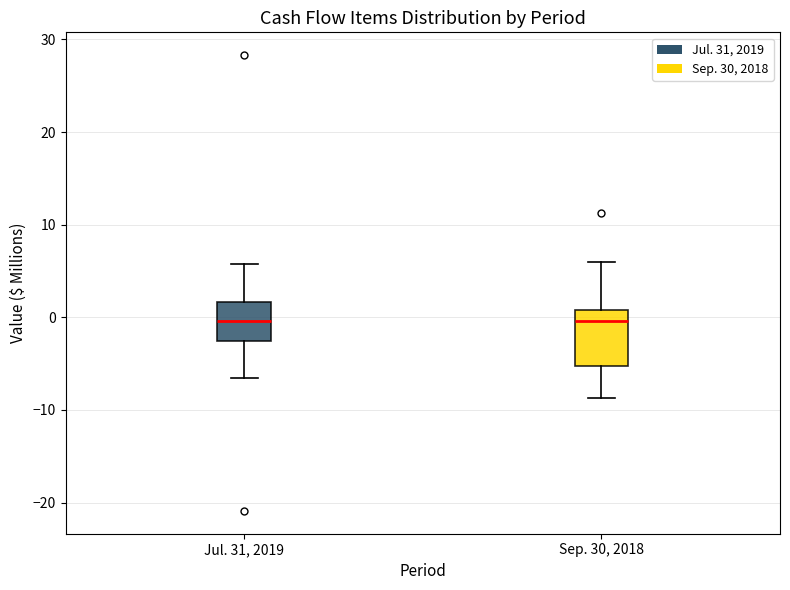

Comparing the boxes themselves (not the whiskers), which one is the tallest?

Sep. 30, 2018